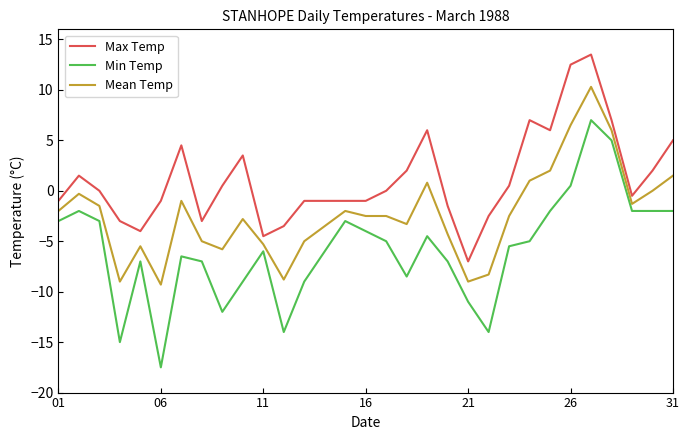

Which series has the largest total across all categories?

Max Temp